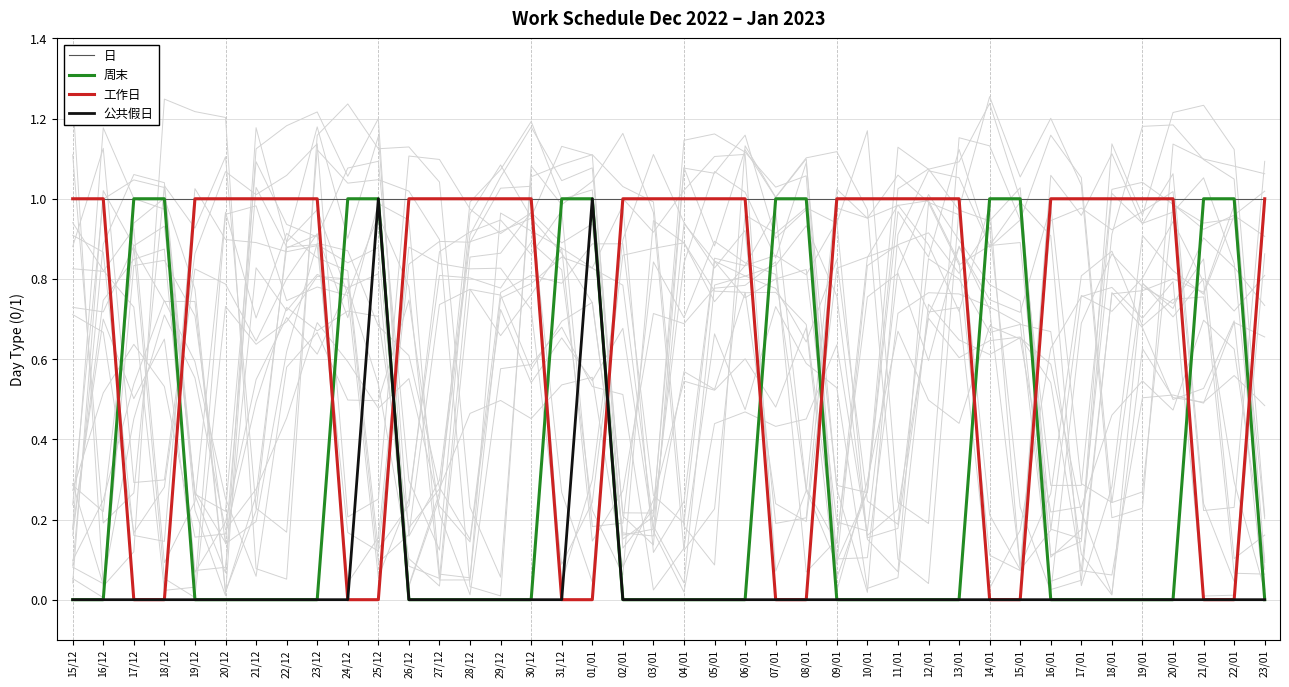

Reading left to right, list all the values displayed in this chart.

日: 1	1	1	1	1	1	1	1	1	1	1	1	1	1	1	1	1	1	1	1	1	1	1	1	1	1	1	1	1	1	1	1	1	1	1	1	1	1	1	1
周末: 0	0	1	1	0	0	0	0	0	1	1	0	0	0	0	0	1	1	0	0	0	0	0	1	1	0	0	0	0	0	1	1	0	0	0	0	0	1	1	0
工作日: 1	1	0	0	1	1	1	1	1	0	0	1	1	1	1	1	0	0	1	1	1	1	1	0	0	1	1	1	1	1	0	0	1	1	1	1	1	0	0	1
公共假日: 0	0	0	0	0	0	0	0	0	0	1	0	0	0	0	0	0	1	0	0	0	0	0	0	0	0	0	0	0	0	0	0	0	0	0	0	0	0	0	0